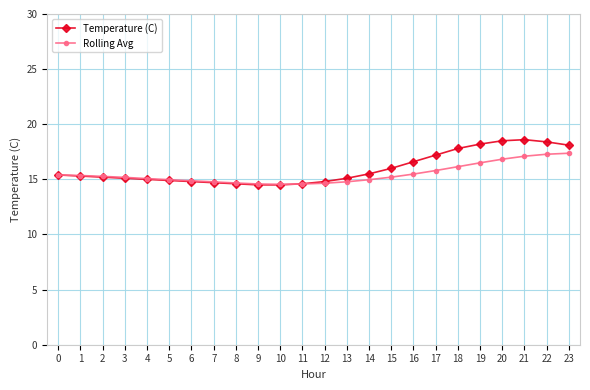

What is the value of the Rolling Avg point at the 1st from the left?

15.4